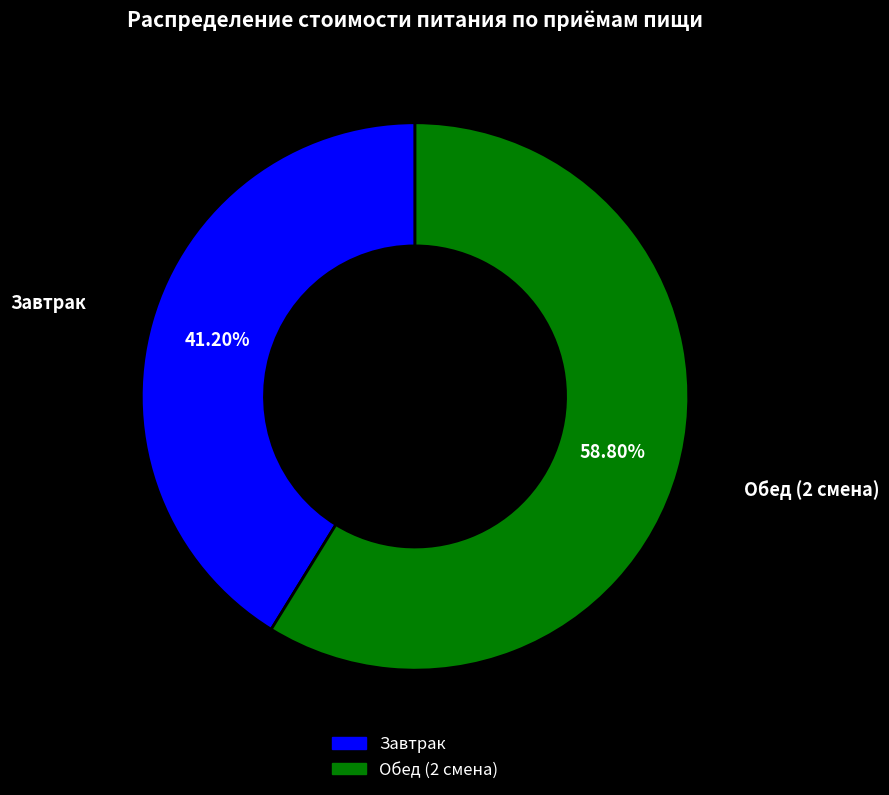

To the nearest percent, what portion does Обед (2 смена) represent?

59%